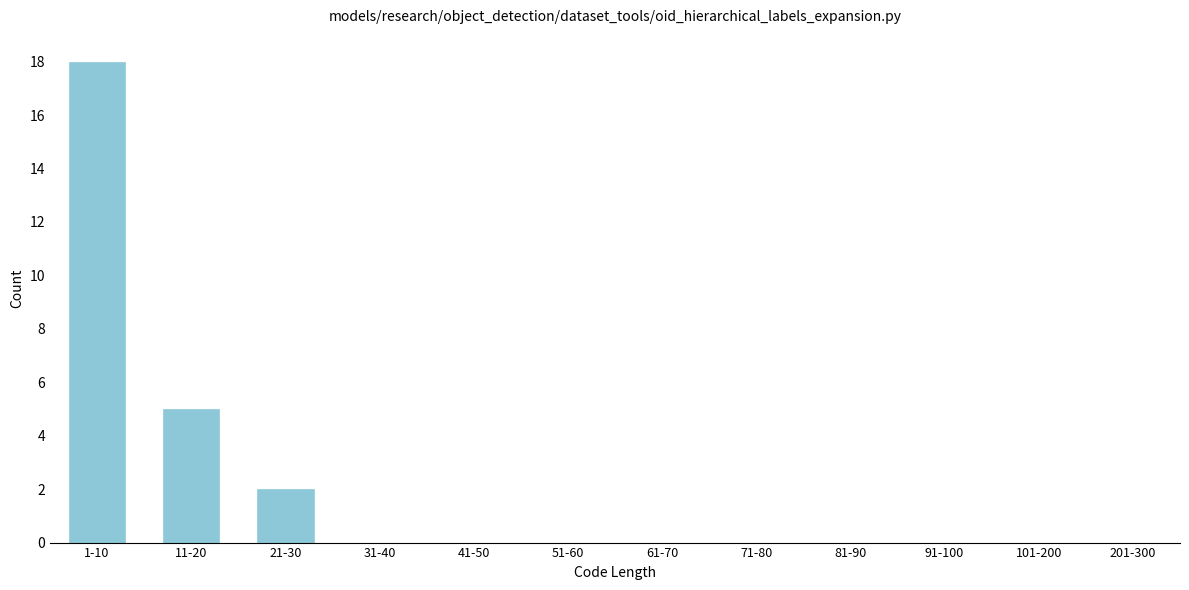

Reading right to left, list all the values displayed in this chart.

201-300=0	101-200=0	91-100=0	81-90=0	71-80=0	61-70=0	51-60=0	41-50=0	31-40=0	21-30=2	11-20=5	1-10=18